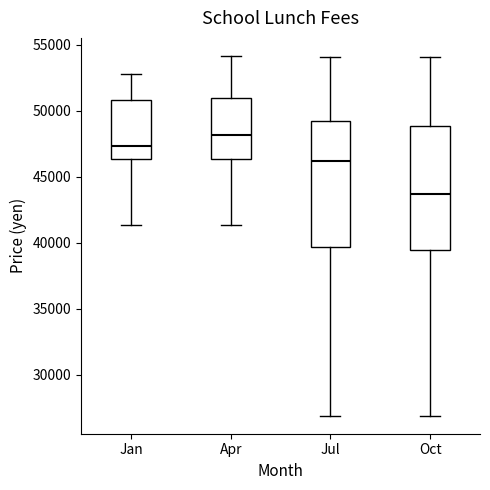

Reading left to right, read every box against the y-axis: the position of its median line, the range the box covers, and the ends of its whiskers. The values are not printed on the chart, so give them approximately, as read against the axis.

Jan: median 47500, box 46500 to 51000, whiskers 41500 to 53000
Apr: median 48000, box 46500 to 51000, whiskers 41500 to 54000
Jul: median 46000, box 39500 to 49000, whiskers 27000 to 54000
Oct: median 43500, box 39500 to 49000, whiskers 27000 to 54000